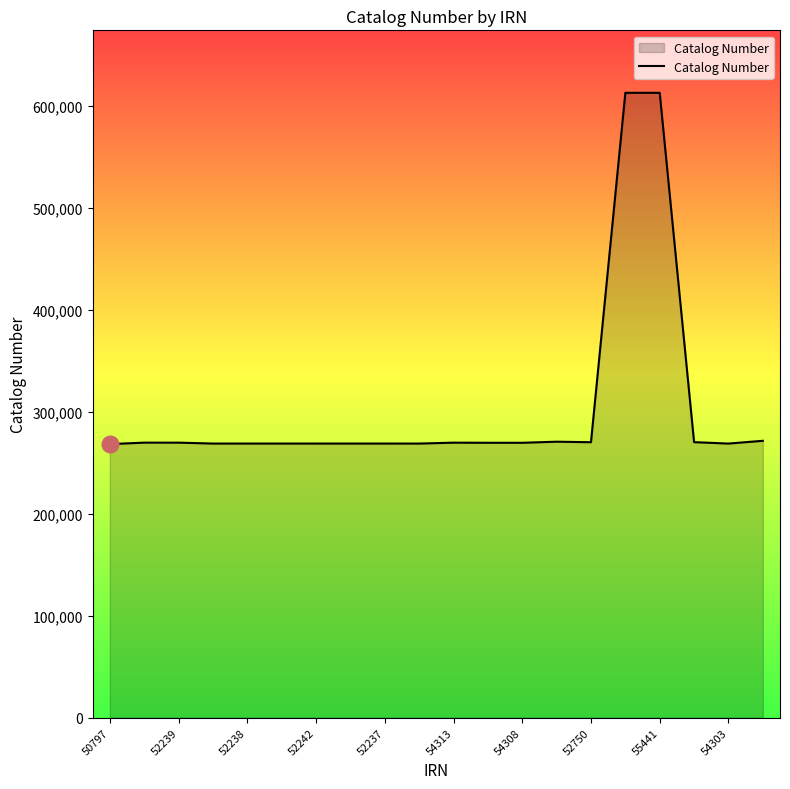

What is the smallest value displayed?

268250